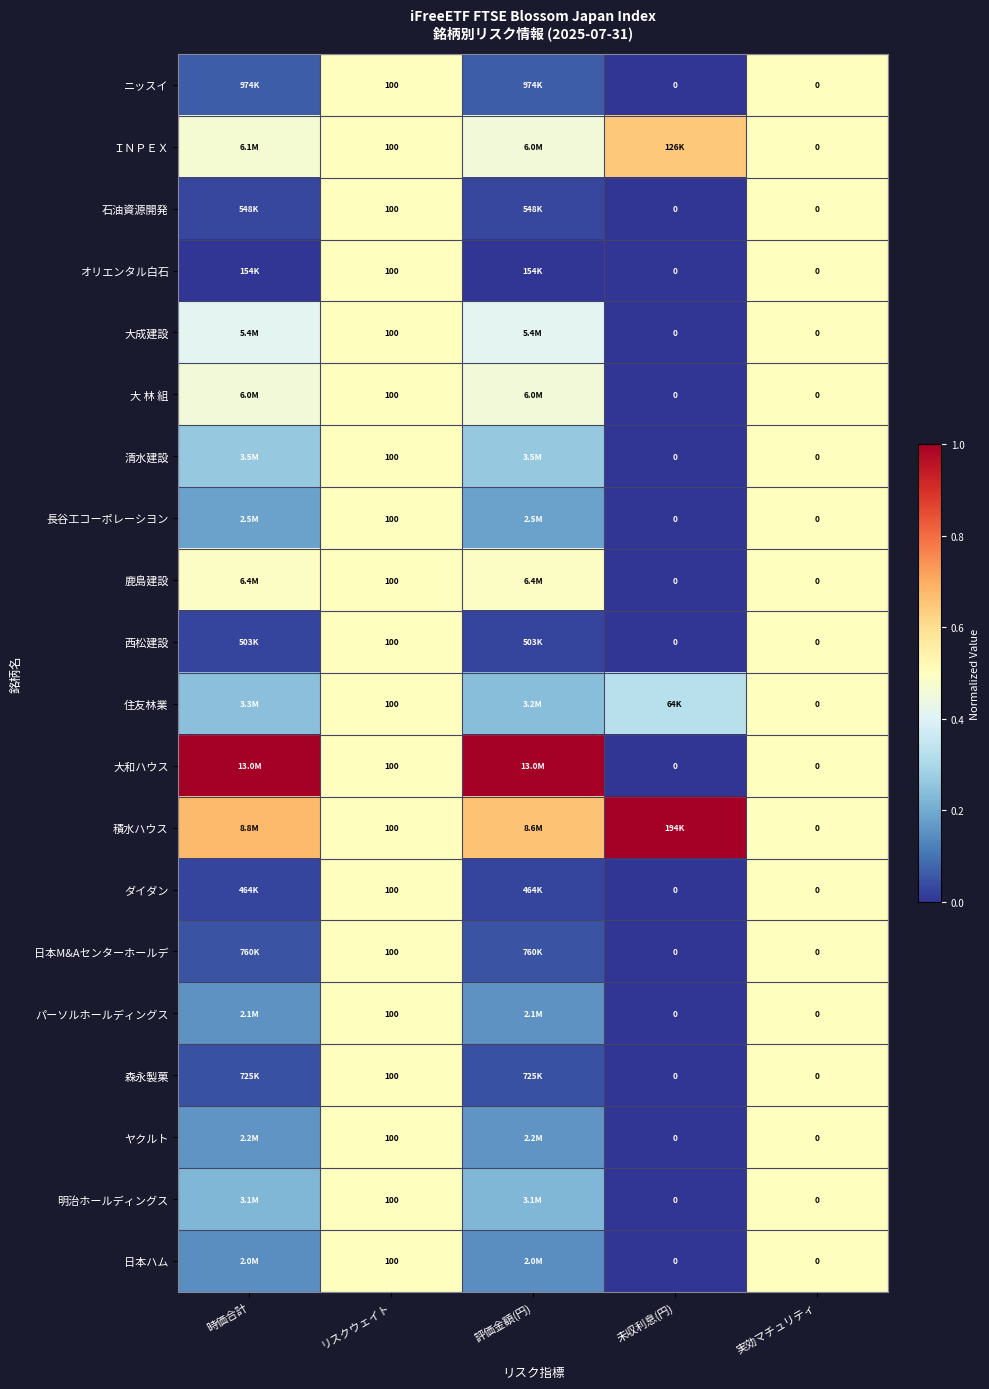

How many data points does each series have?

5